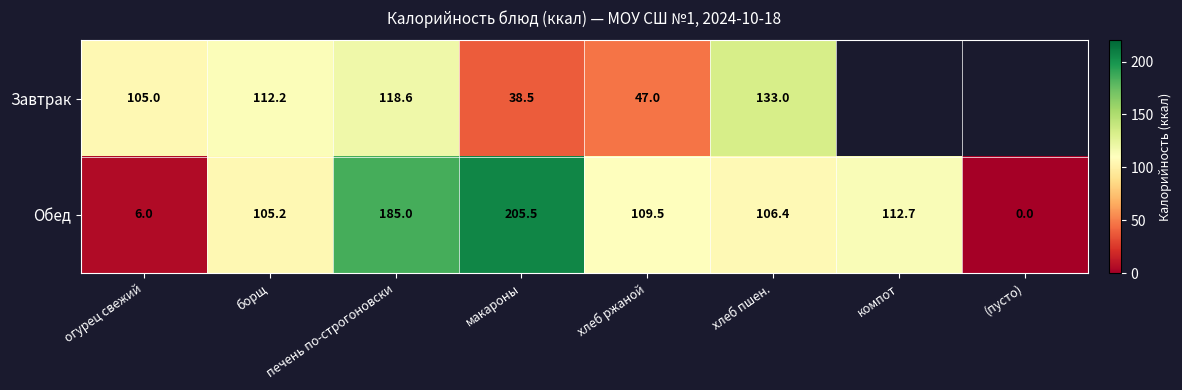

At which label does Обед reach its peak?

макароны